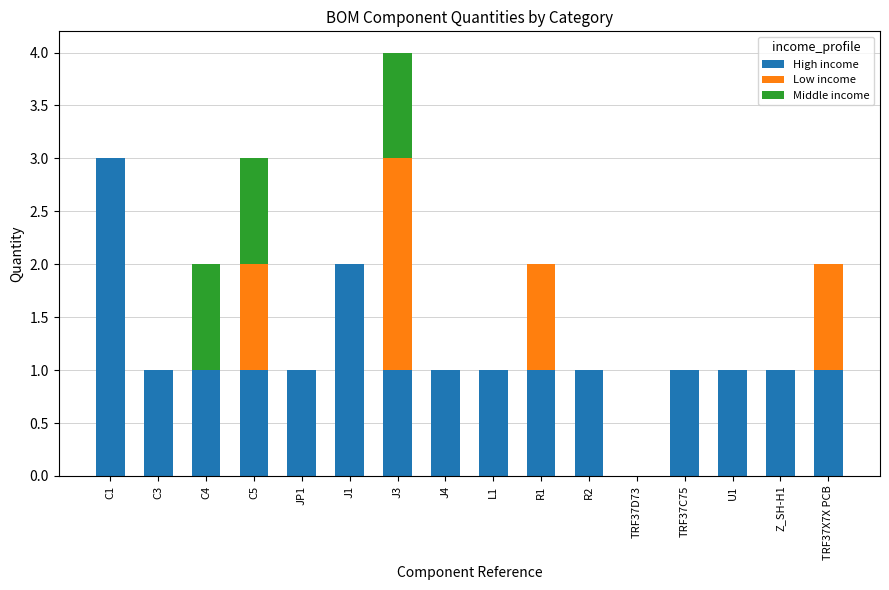

Count the number of categories in the chart.

16